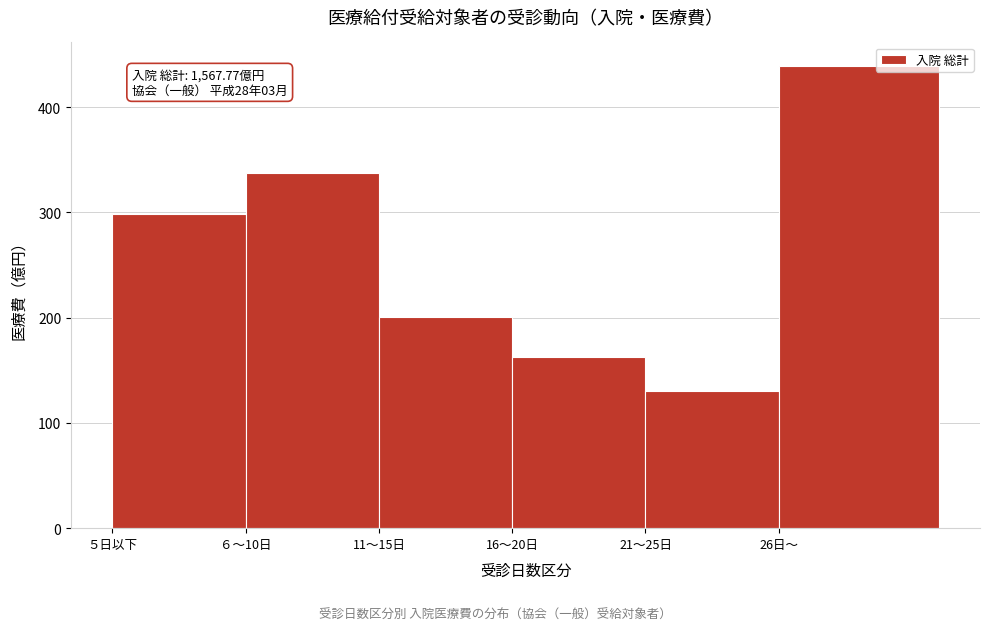

Reading left to right, transcribe all the data shown in this chart.

５日以下=298.4	６～10日=337.2	11～15日=200.4	16～20日=162.4	21～25日=129.9	26日～=439.4